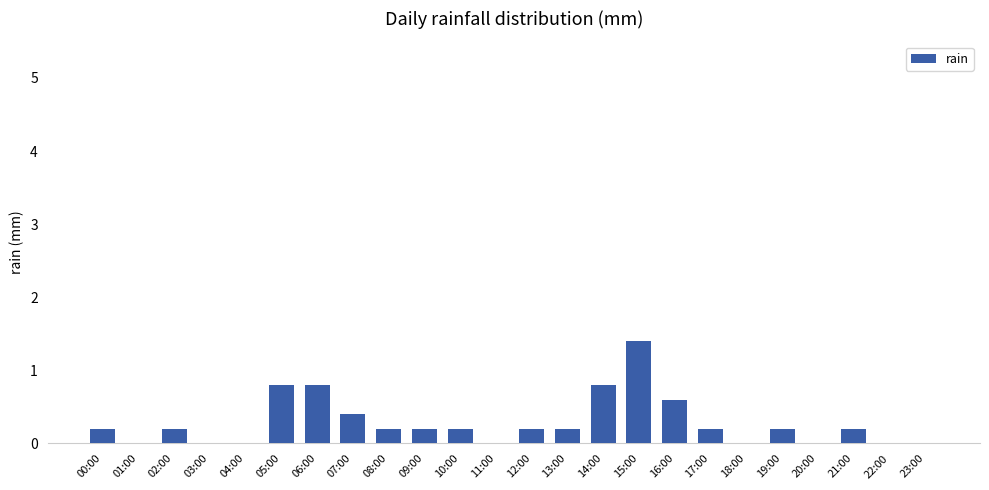

Are the bars horizontal?

No